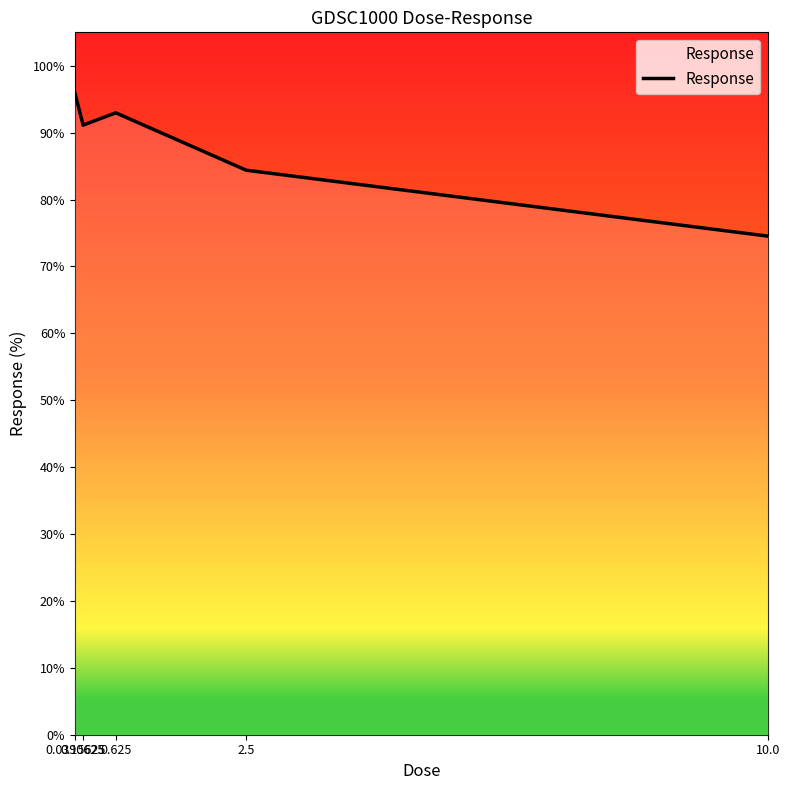

What is the change in value from 0.0390625 to 2.5?

-11.5